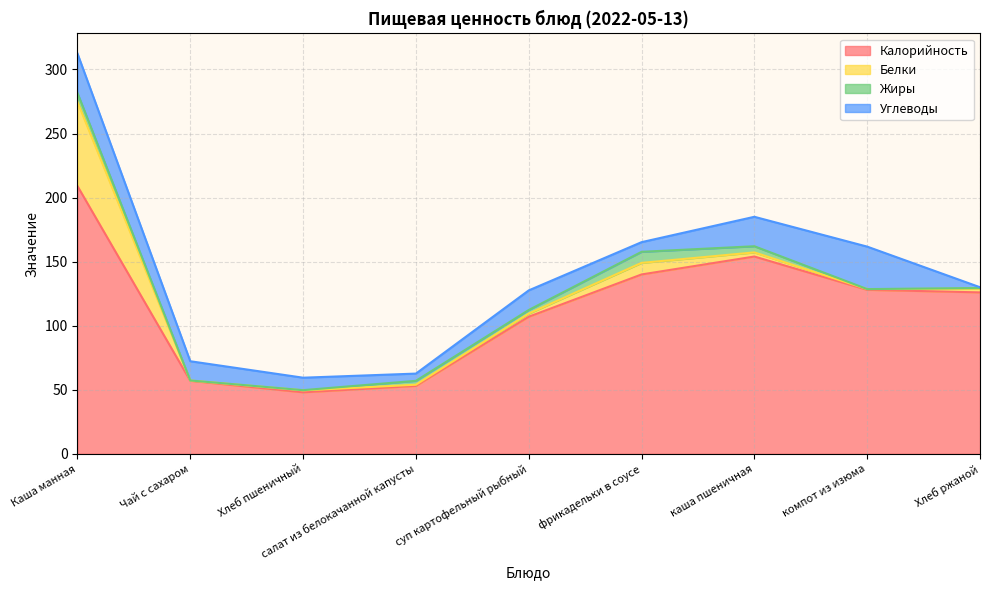

Which series has the largest range (max minus min)?

Калорийность